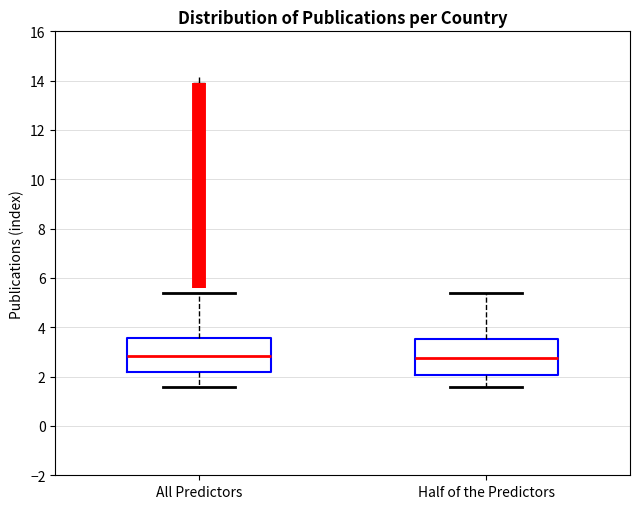

Reading left to right, transcribe this box plot: for each box, give where its median line is, the range the box spans, and where its two whiskers end, as read against the y-axis. The values are not printed on the chart, so give them approximately, as read against the axis.

All Predictors: median 2.8, box 2.2 to 3.6, whiskers 1.6 to 5.4
Half of the Predictors: median 2.8, box 2.0 to 3.6, whiskers 1.6 to 5.4